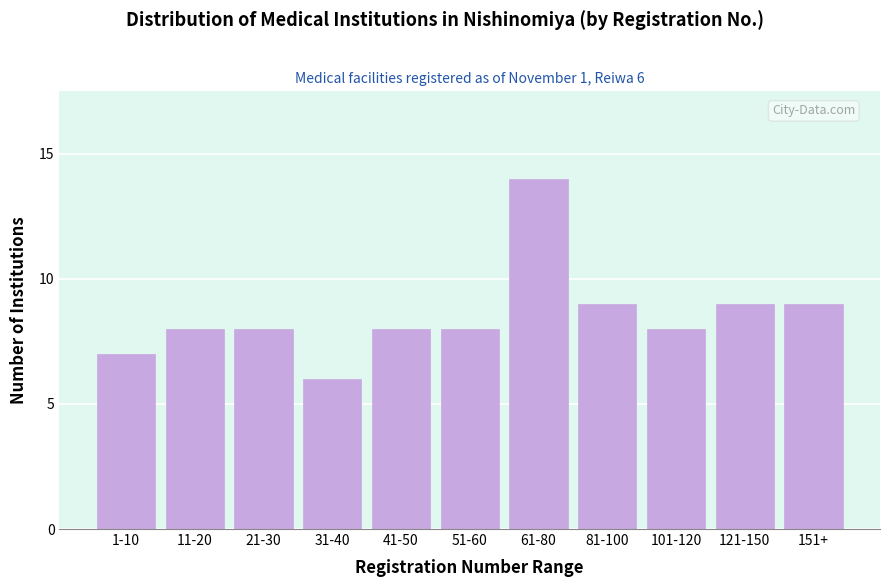

Reading right to left, what are all the values shown in this chart?

151+=9	121-150=9	101-120=8	81-100=9	61-80=14	51-60=8	41-50=8	31-40=6	21-30=8	11-20=8	1-10=7